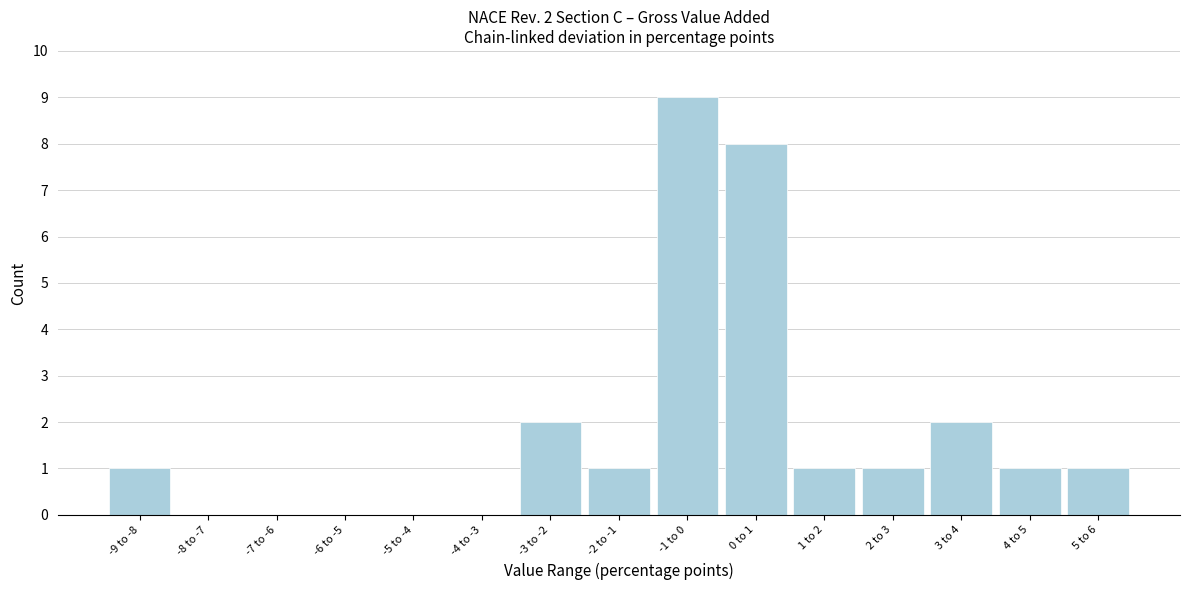

Reading left to right, transcribe all the data shown in this chart.

-9 to -8=1	-8 to -7=0	-7 to -6=0	-6 to -5=0	-5 to -4=0	-4 to -3=0	-3 to -2=2	-2 to -1=1	-1 to 0=9	0 to 1=8	1 to 2=1	2 to 3=1	3 to 4=2	4 to 5=1	5 to 6=1